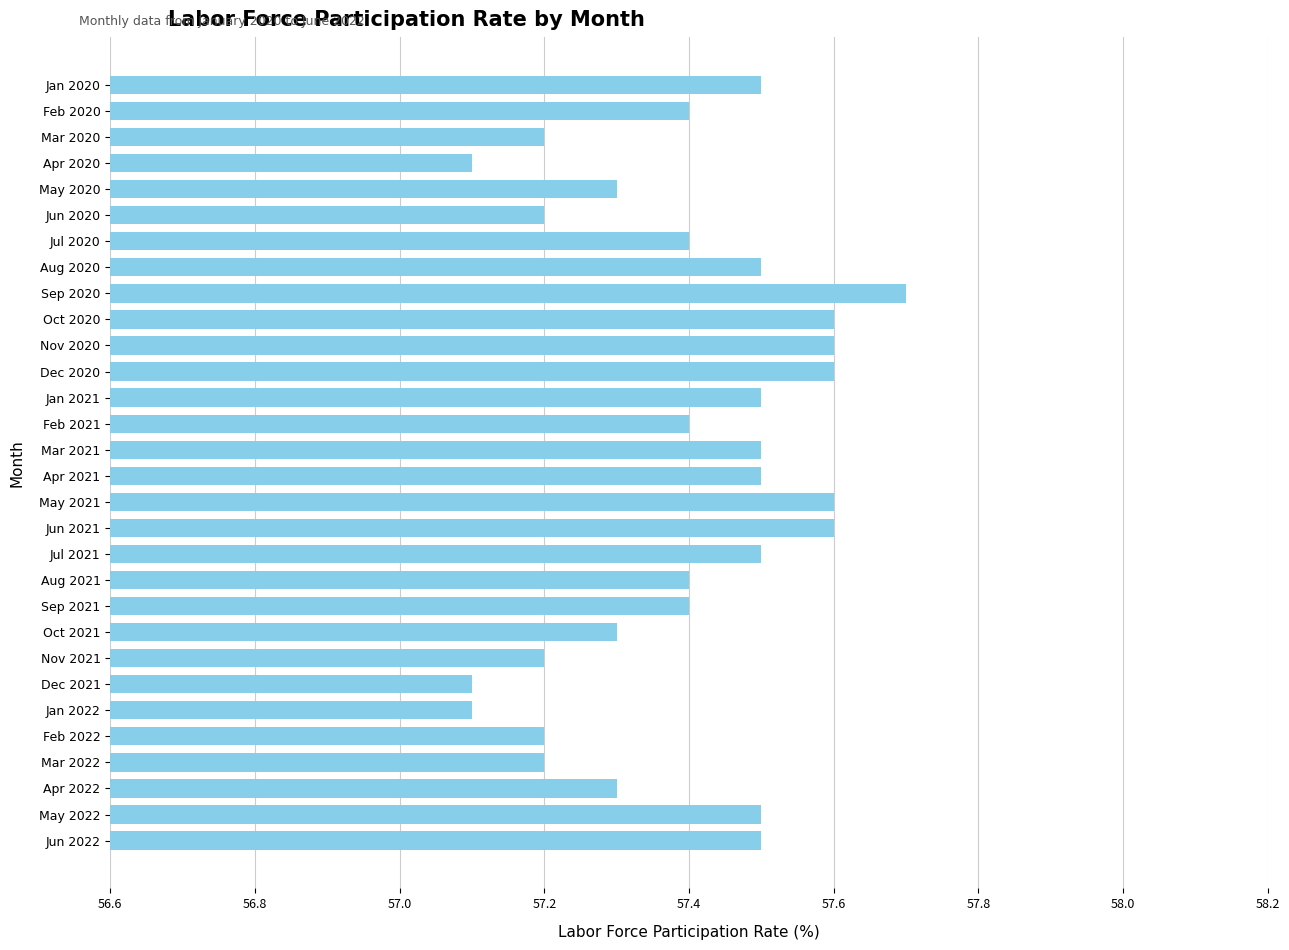

Is it true that the value at Mar 2022 is 75.1?

False